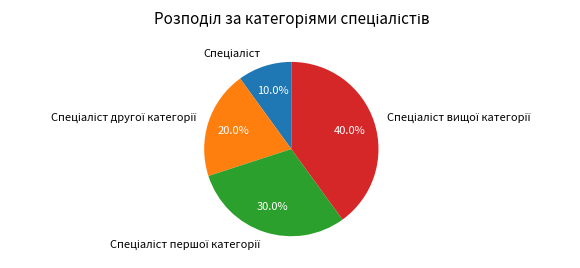

Count the number of slices in the pie.

4